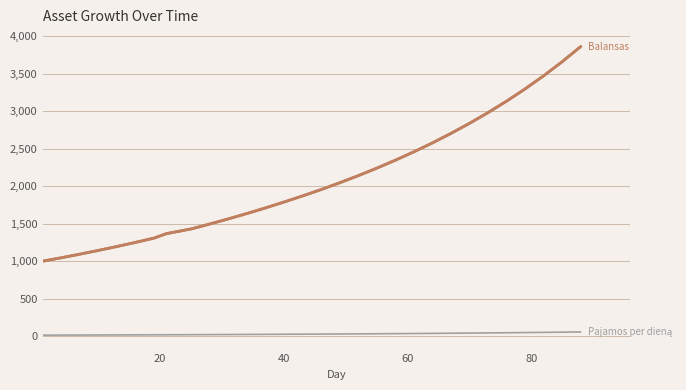

Reading left to right, extract all data points from this chart.

Balansas: 1000.0	1045.7	1093.4	1143.4	1195.6	1250.2	1307.3	1366.9	1429.5	1494.8	1563.1	1634.5	1709.1	1787.2	1868.4	1953.8	2043.6	2138.3	2238.4	2344.2	2456.3	2575.1	2701.4	2835.7	2978.9	3131.6	3294.9	3469.7	3657.4	3859.3
Pajamos per dieną: 15.0	15.7	16.4	17.2	17.9	18.8	19.6	20.2	21.4	22.4	23.4	24.5	25.6	26.8	28.0	29.3	30.7	32.1	33.6	35.2	36.8	38.6	40.5	42.5	44.7	47.0	49.4	52.0	54.9	57.9